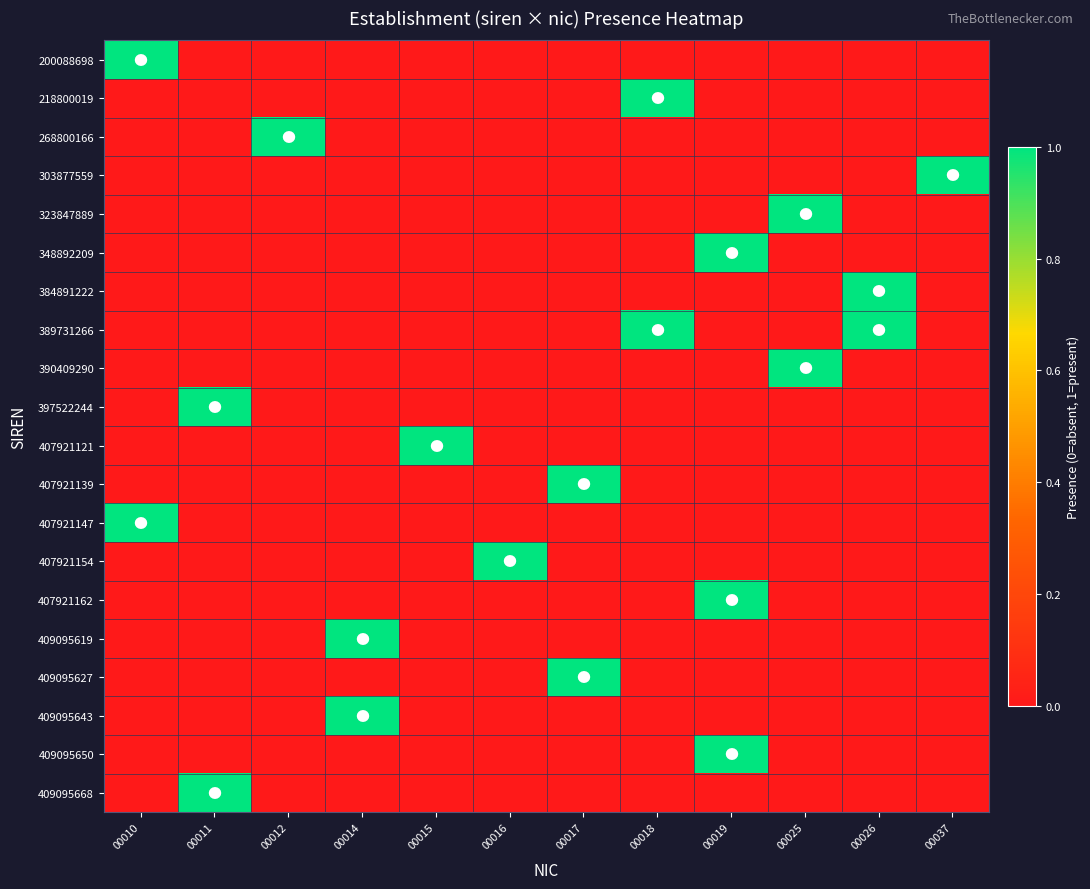

Rank the series at 00014 from lowest to highest value.

200088698, 218800019, 268800166, 303877559, 323847889, 348892209, 384891222, 389731266, 390409290, 397522244, 407921121, 407921139, 407921147, 407921154, 407921162, 409095627, 409095650, 409095668, 409095619, 409095643